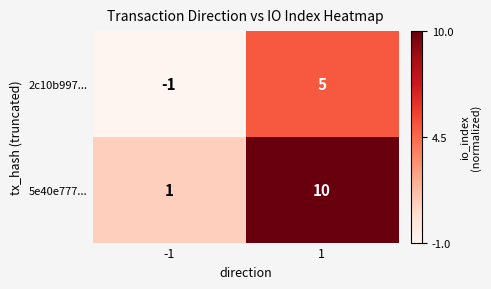

Read the 2c10b997... value at 1.

5